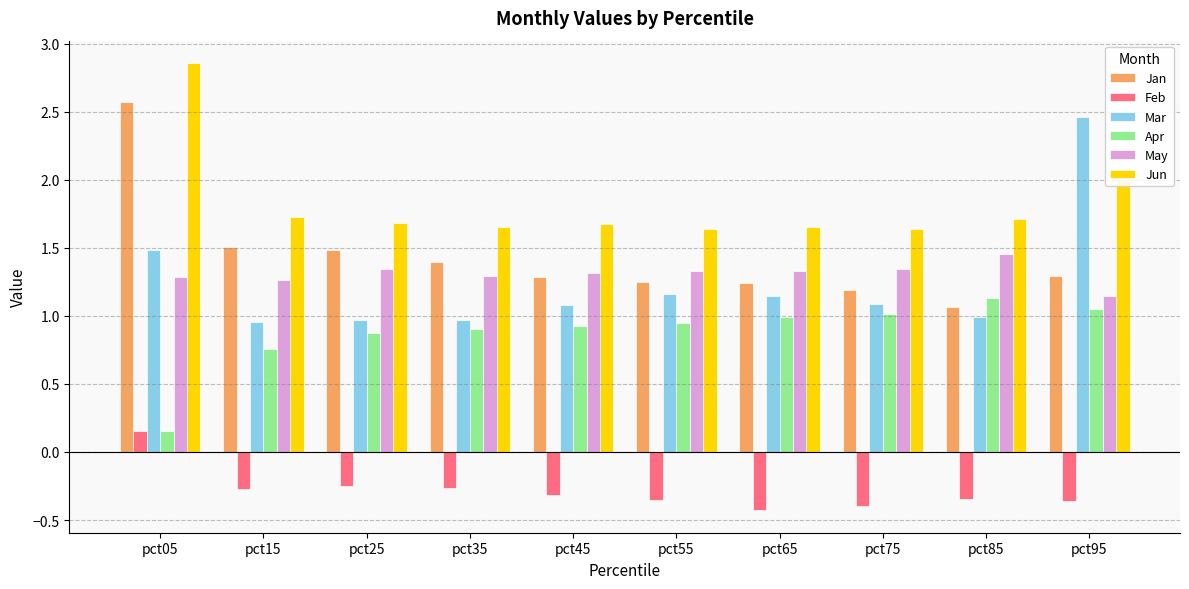

List the series in order of their peak value, highest first.

Jun, Jan, Mar, May, Apr, Feb